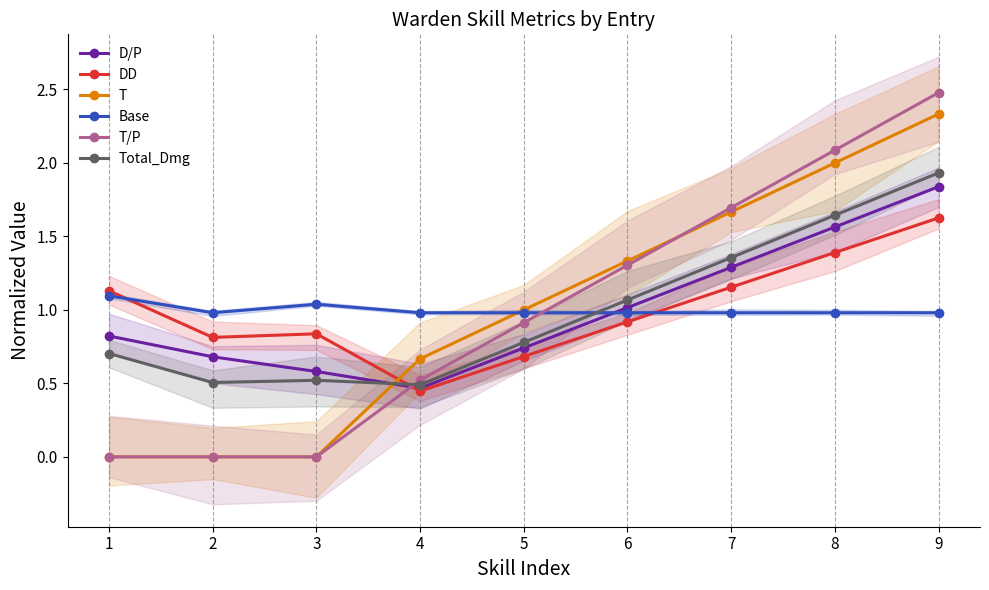

How many lines are shown in the chart?

6